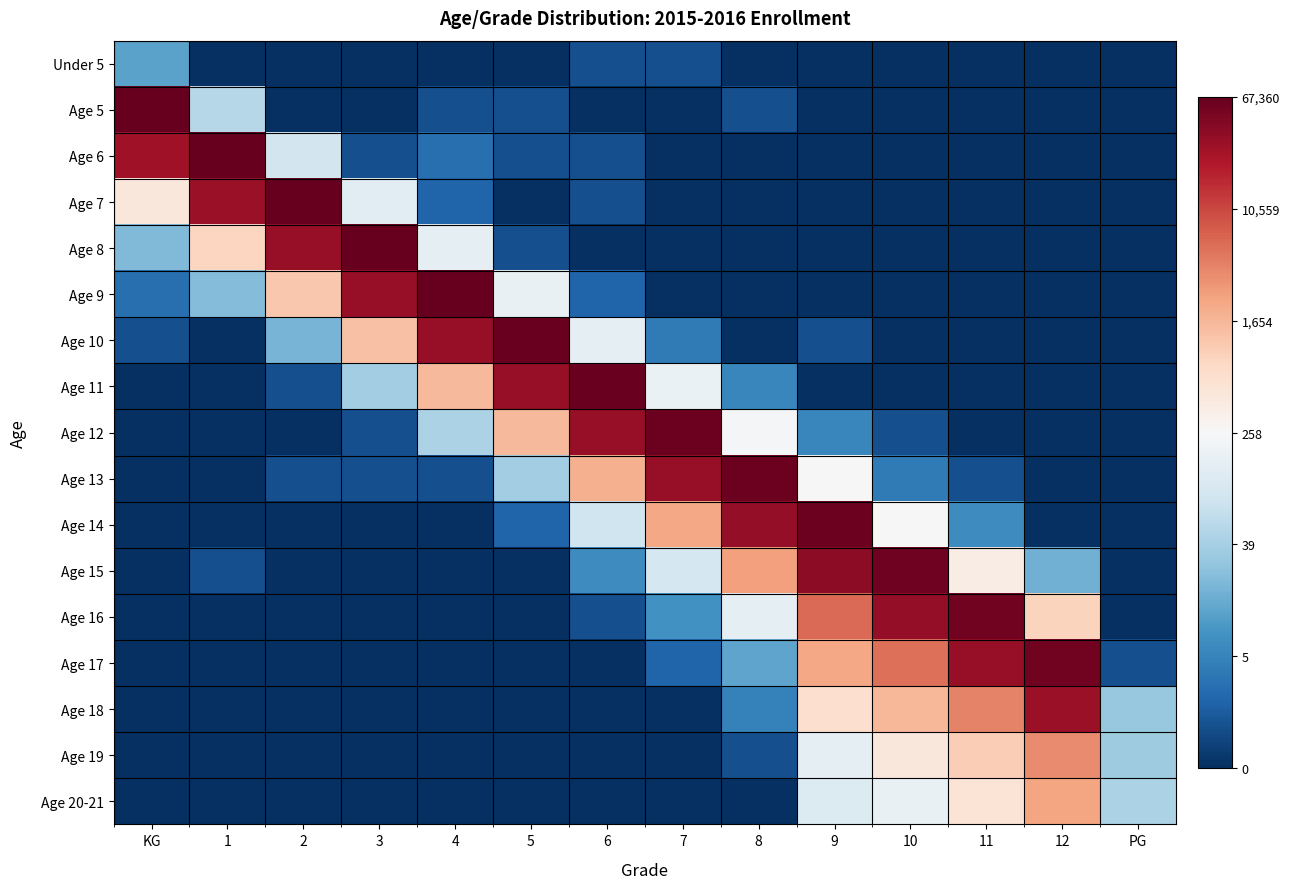

At which category is the sum across all series the highest?

9